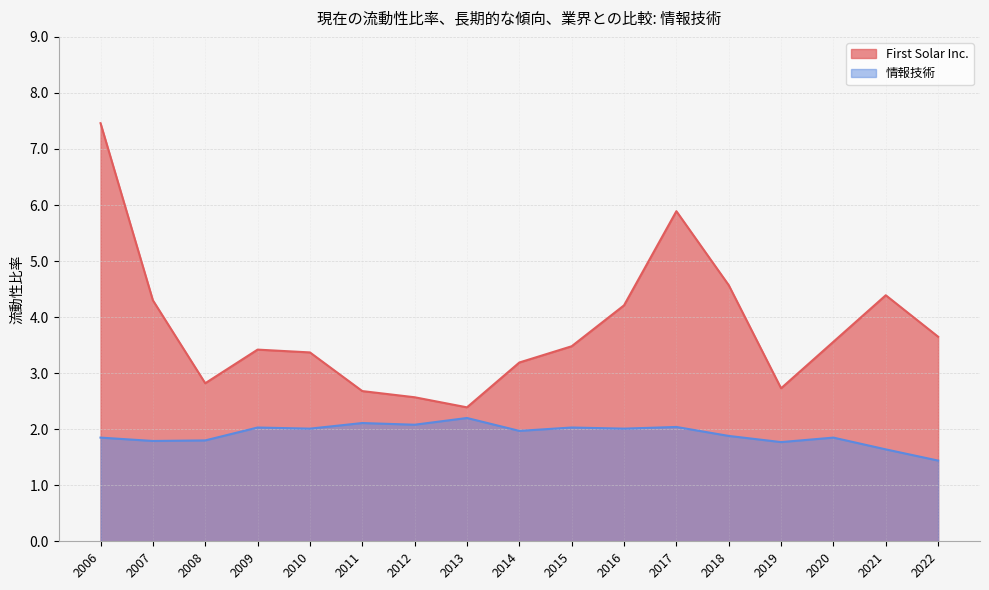

At how many categories does at least one series exceed 3?

12